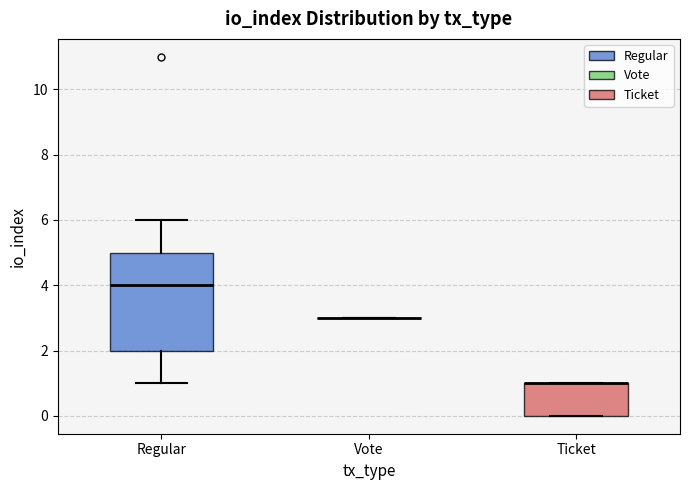

Reading left to right, read every box against the y-axis: the position of its median line, the range the box covers, and the ends of its whiskers. The values are not printed on the chart, so give them approximately, as read against the axis.

Regular: median 4, box 2 to 5, whiskers 1 to 6
Vote: box collapsed to a line at 3, whiskers 3 to 3
Ticket: median 1 (drawn on the box's upper edge), box 0 to 1, whiskers 0 to 1